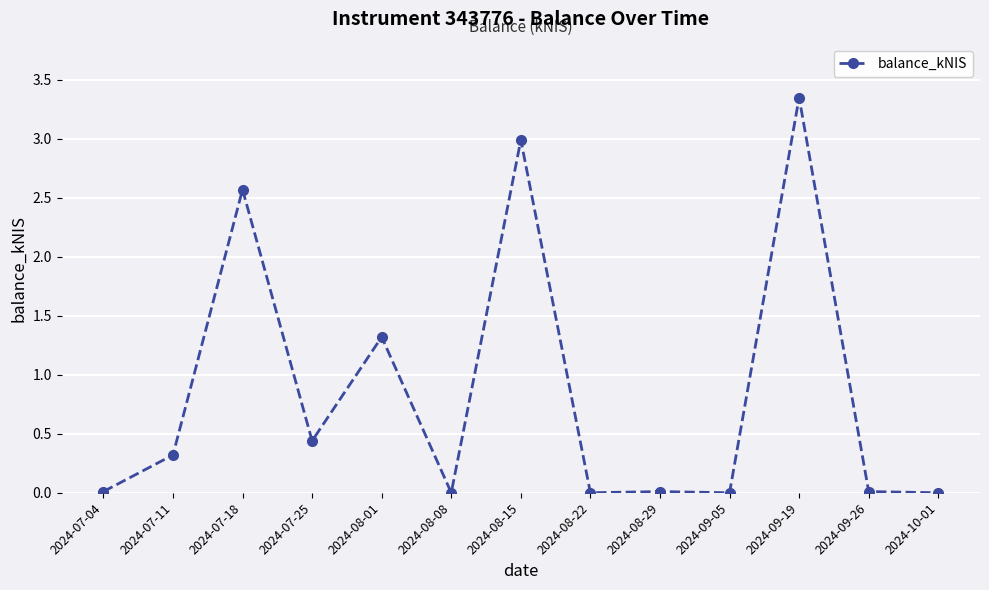

What is the average value?

0.8